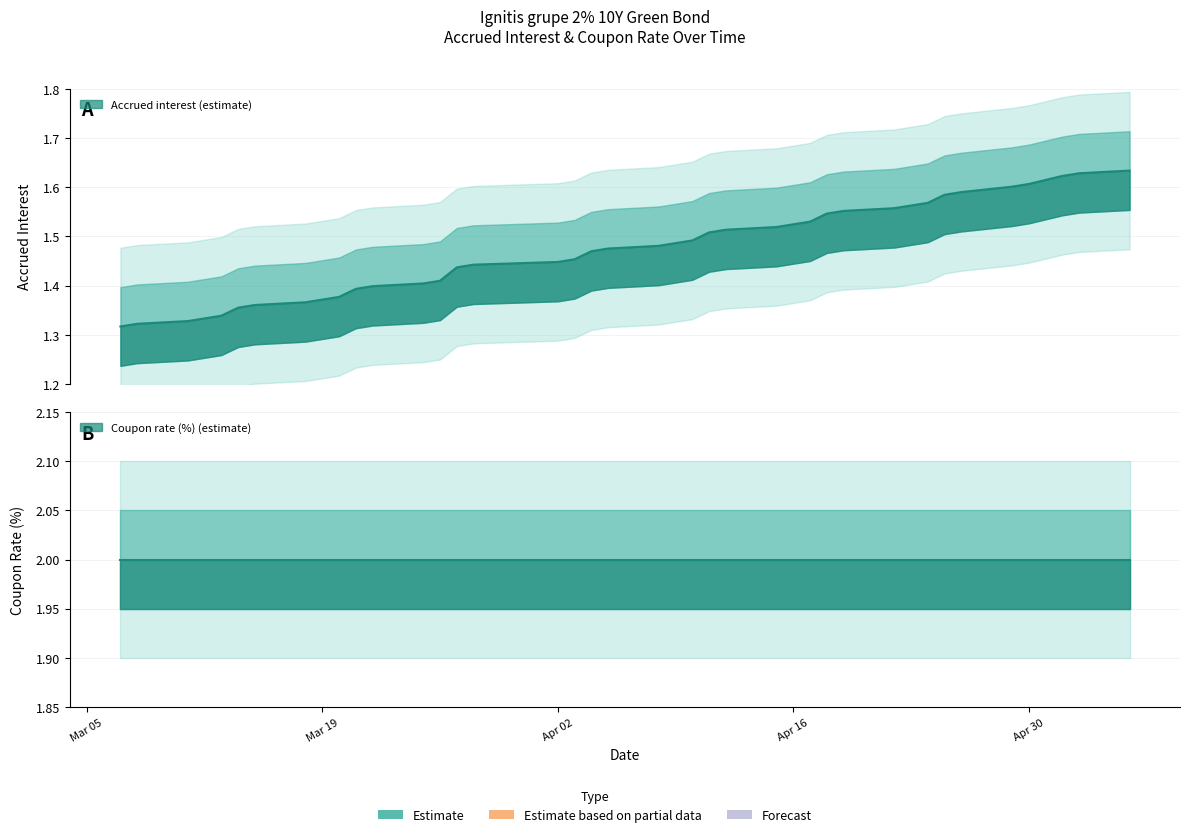

What is the change in value from 2024-04-24 to 2024-03-11?

+0.3